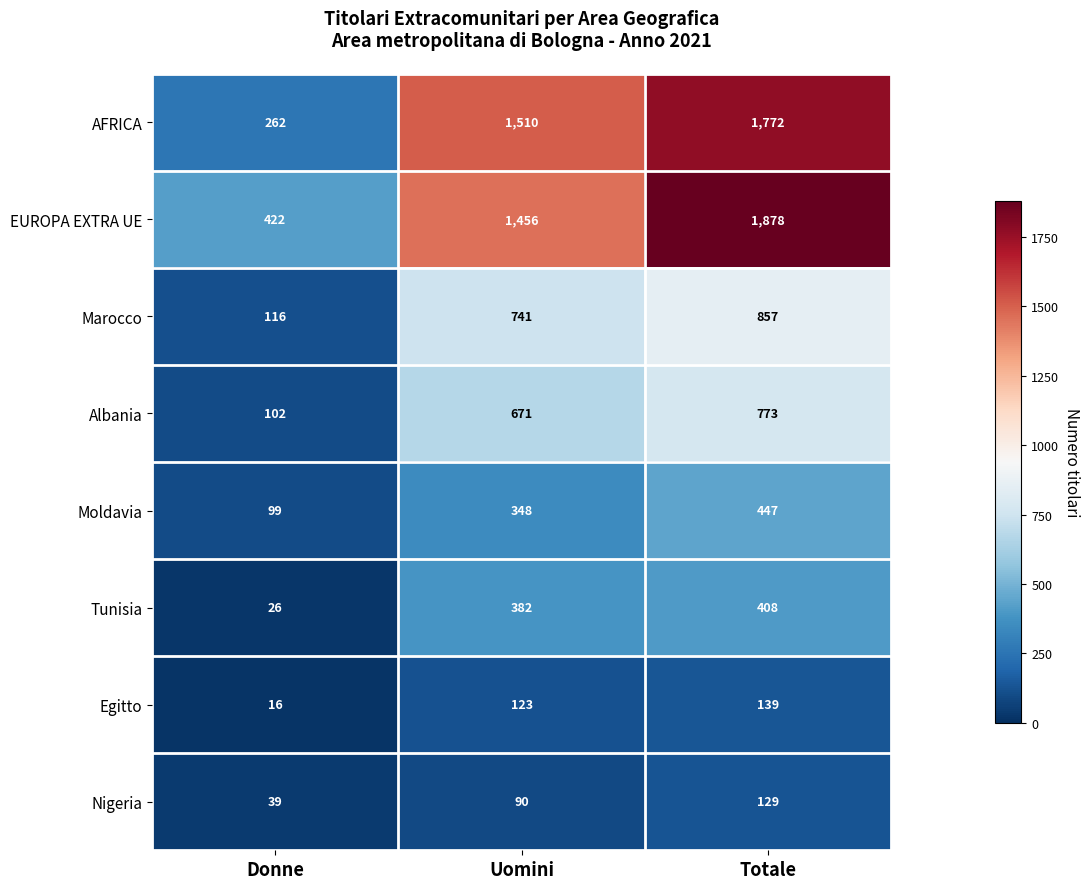

How many data points does each series have?

3